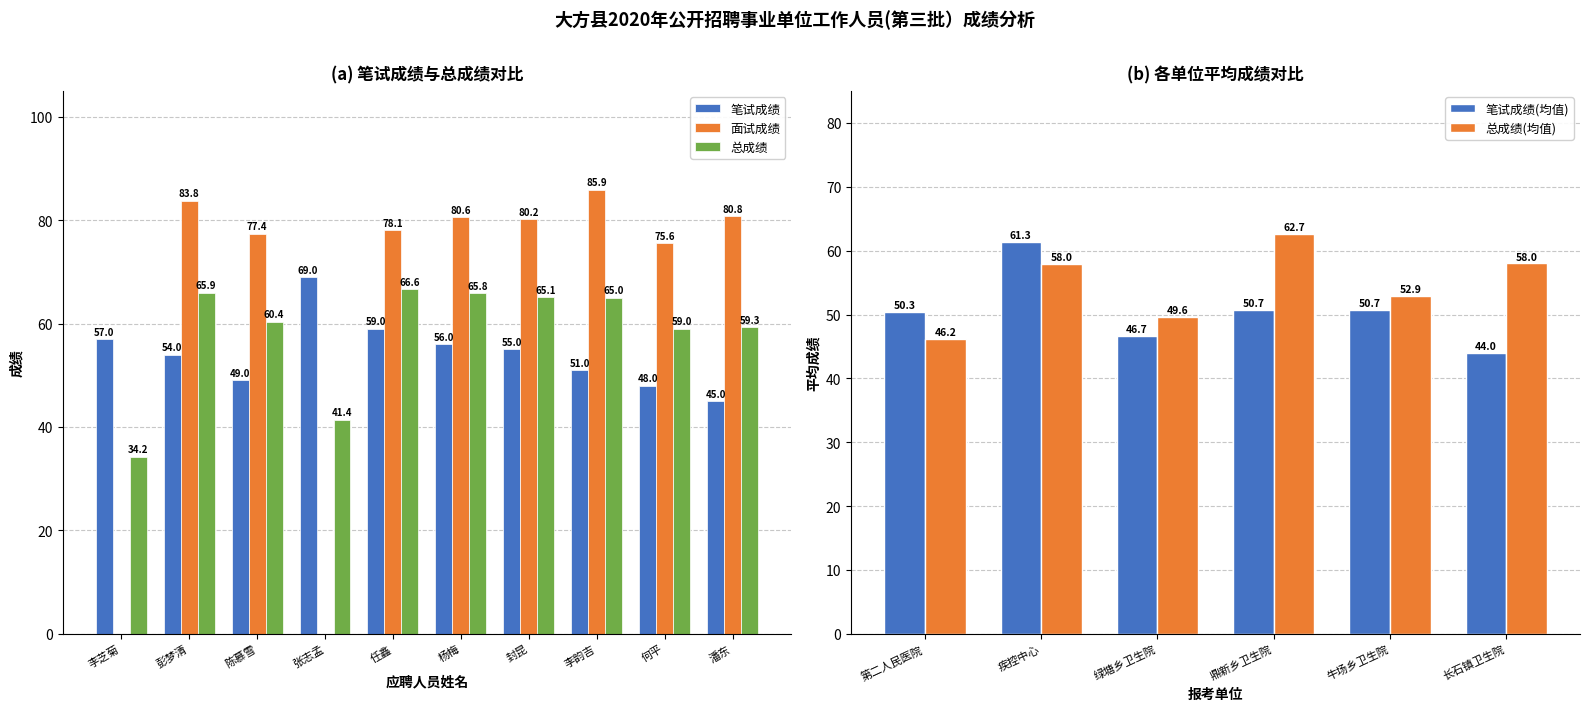

What is the difference between the 总成绩 values at 杨梅 and 彭梦清?

0.1